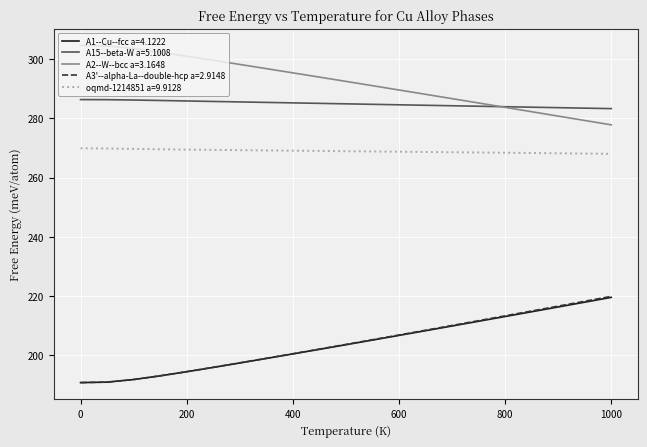

What is the maximum value for A1--Cu--fcc a=4.1222?

219.6